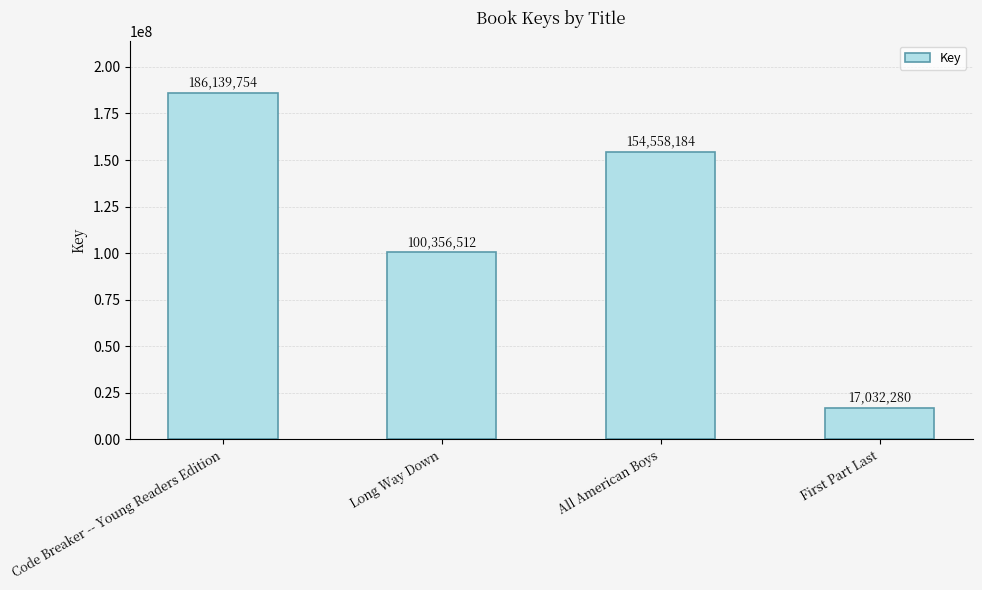

What position from the right is Code Breaker -- Young Readers Edition?

4